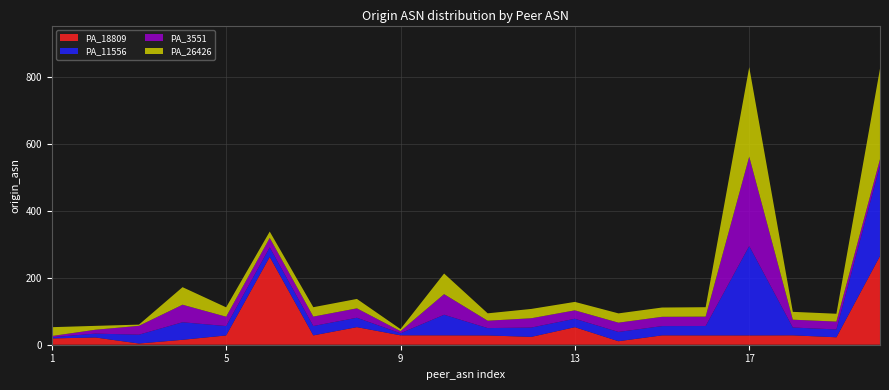

What are all the series names shown in the legend?

PA_18809, PA_11556, PA_3551, PA_26426